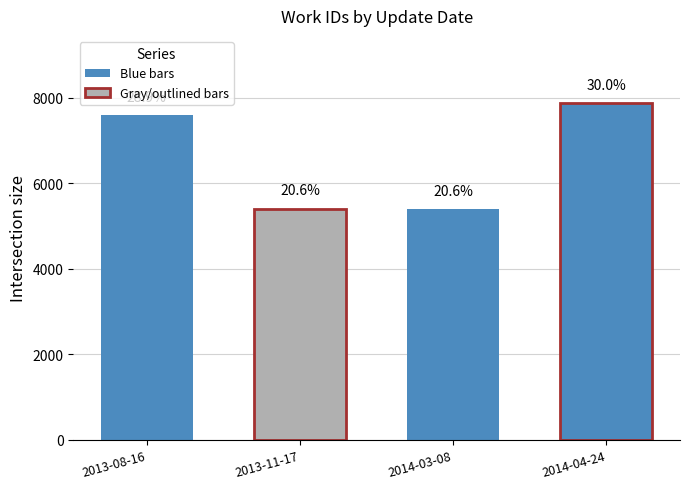

The chart shows a value of 5404 at 2014-03-08. True or false?

True